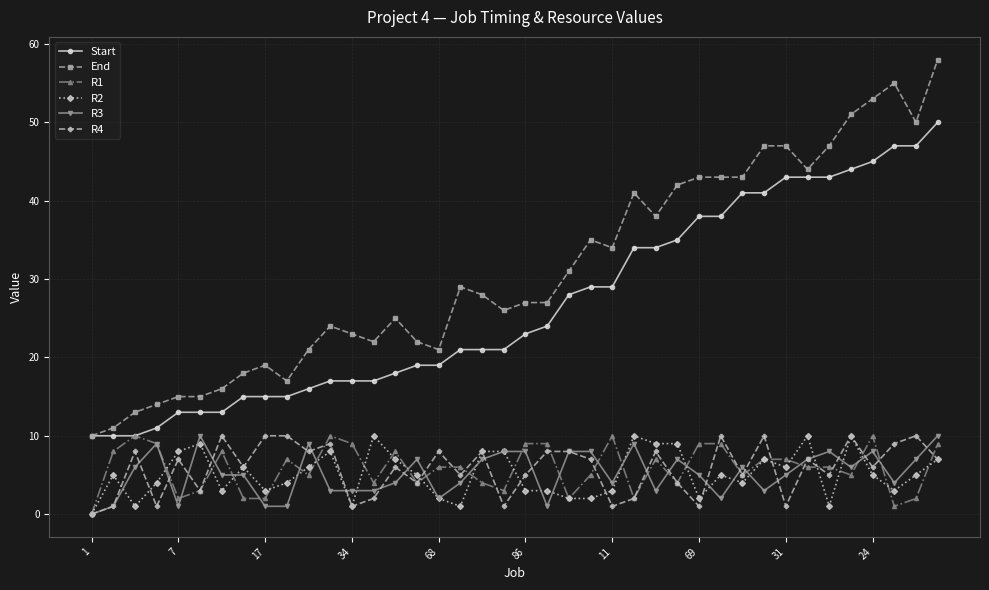

True or false: R3 and End cross at least once.

False